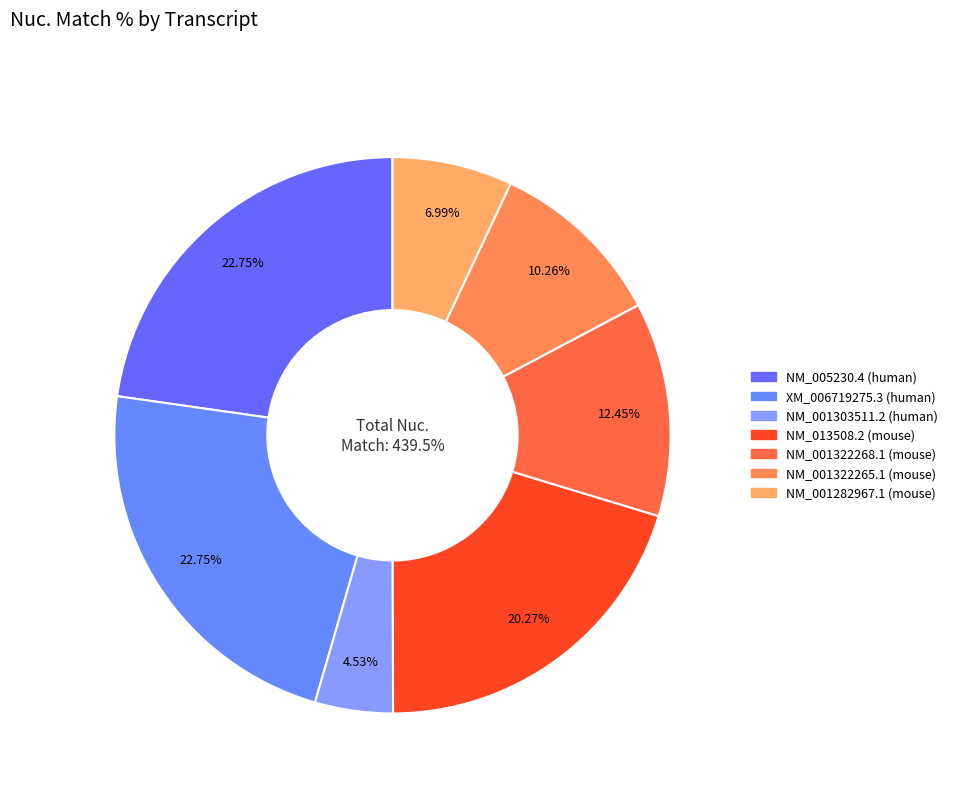

How many slices are in this pie chart?

7